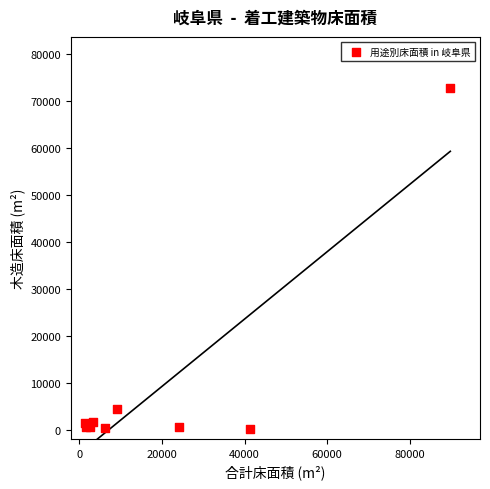

What Y value in the scatter plot is closest to 36421?

4417